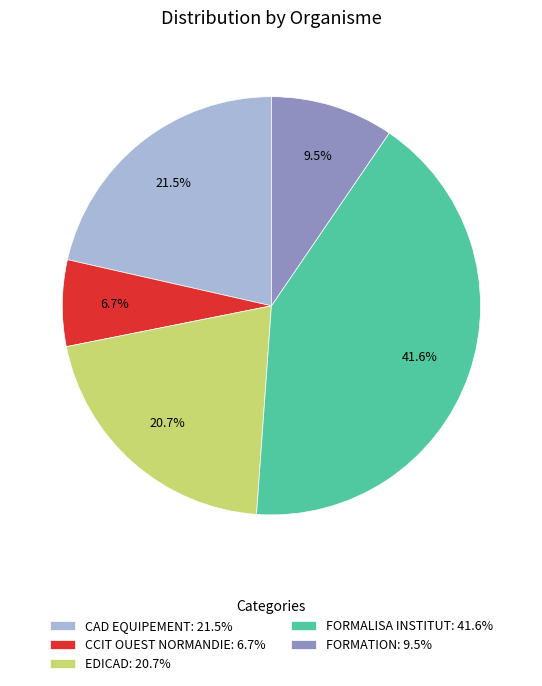

How many segments does this pie chart have?

5